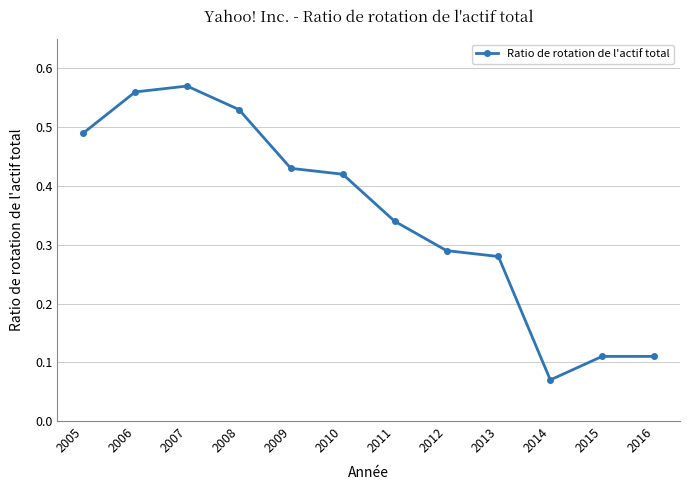

At which label is the value closest to 0?

2014